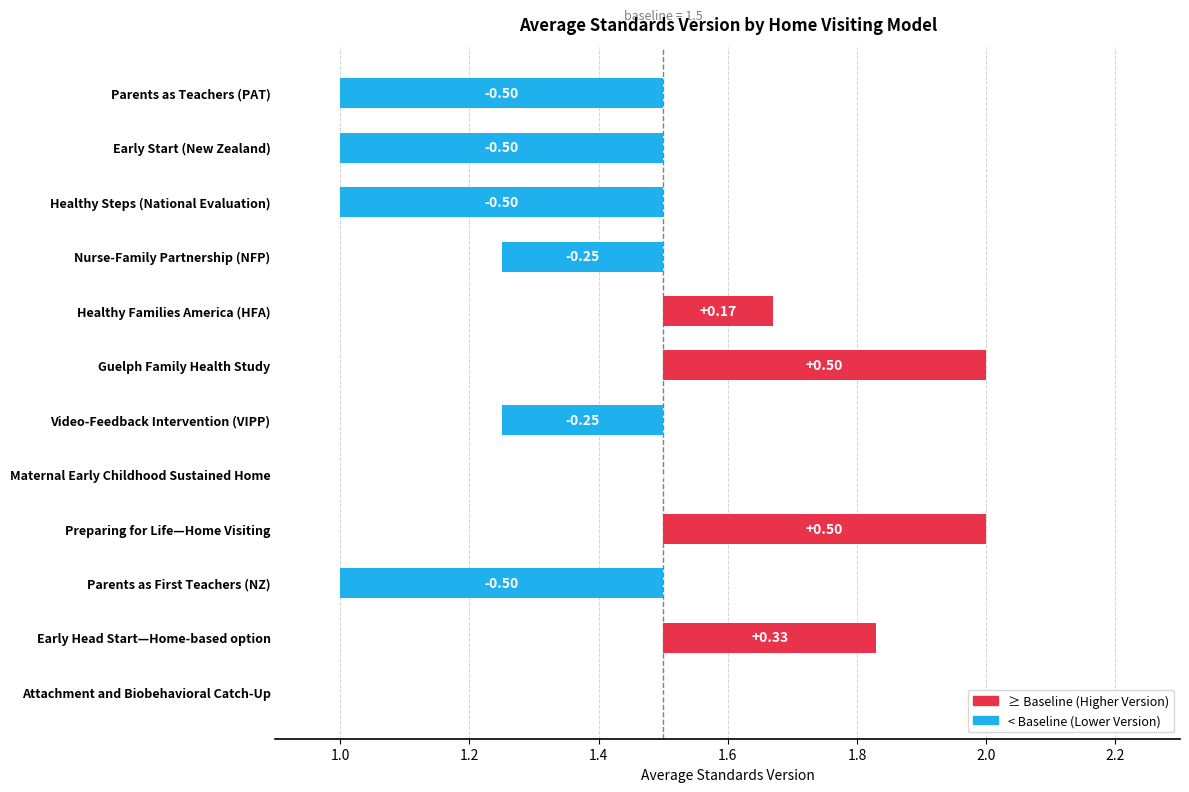

At which category does the chart reach its peak across all series?

Preparing for Life—Home Visiting